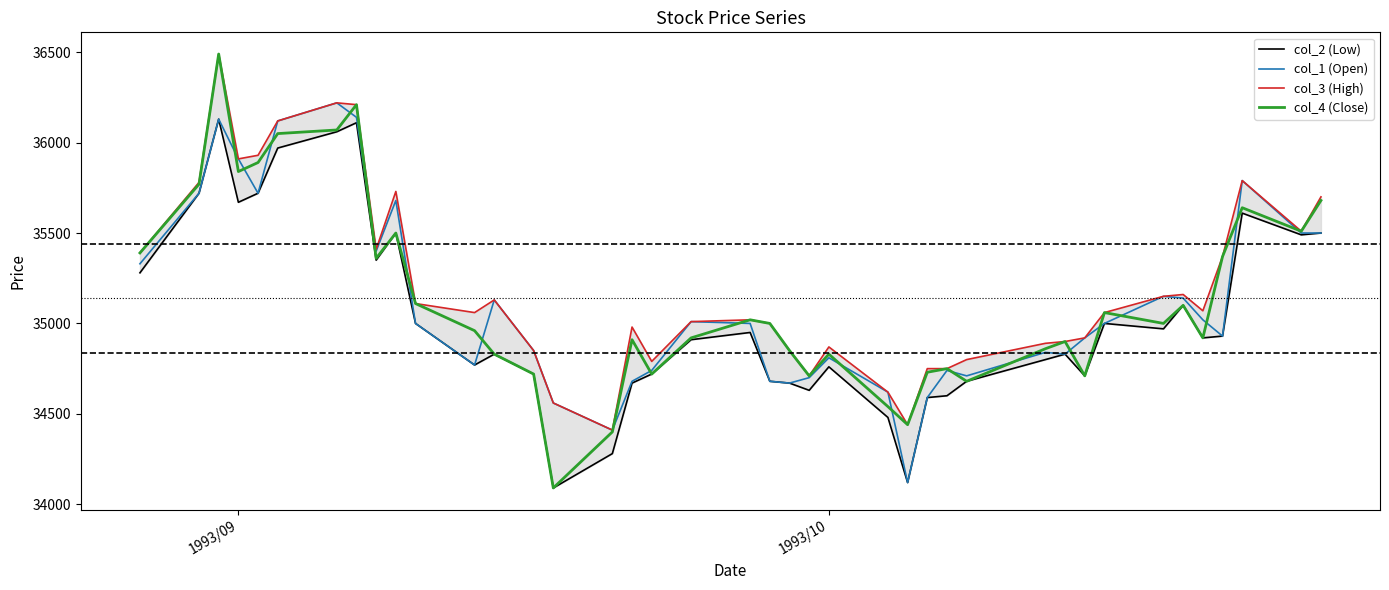

How many series are shown in this chart?

4